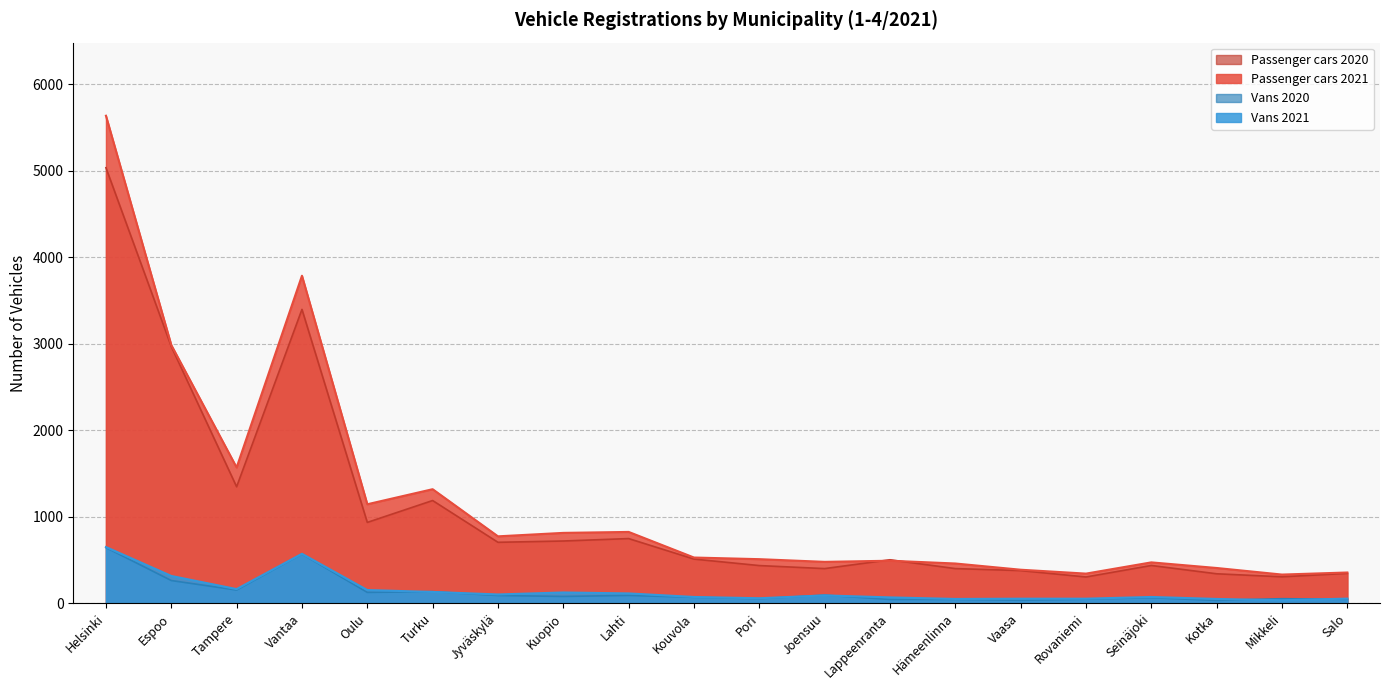

True or false: Vans 2021 and Passenger cars 2021 intersect in this chart.

False